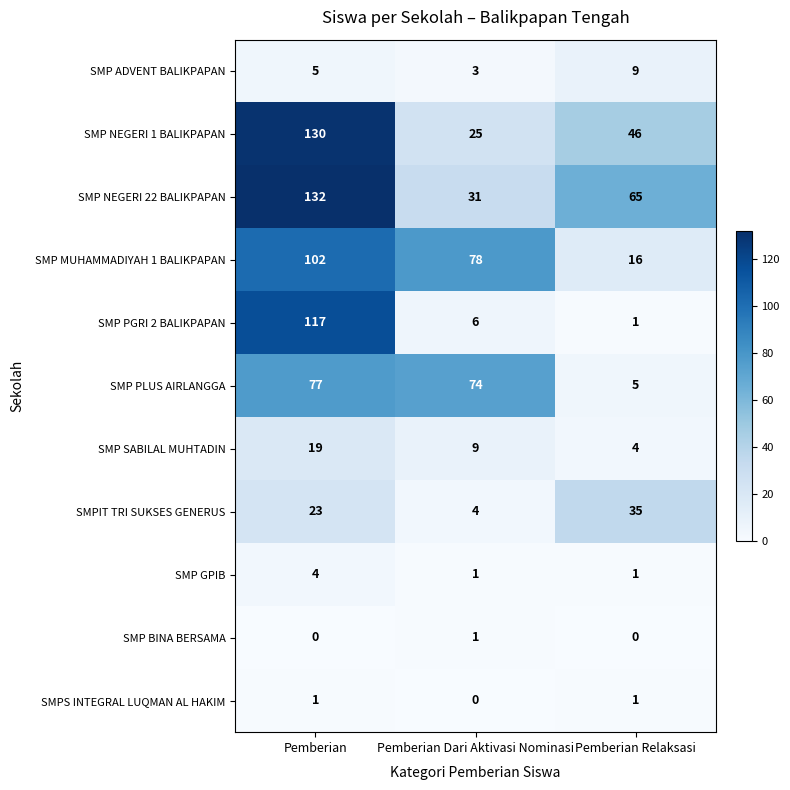

The value of SMP GPIB at Pemberian Relaksasi is 1. True or false?

True